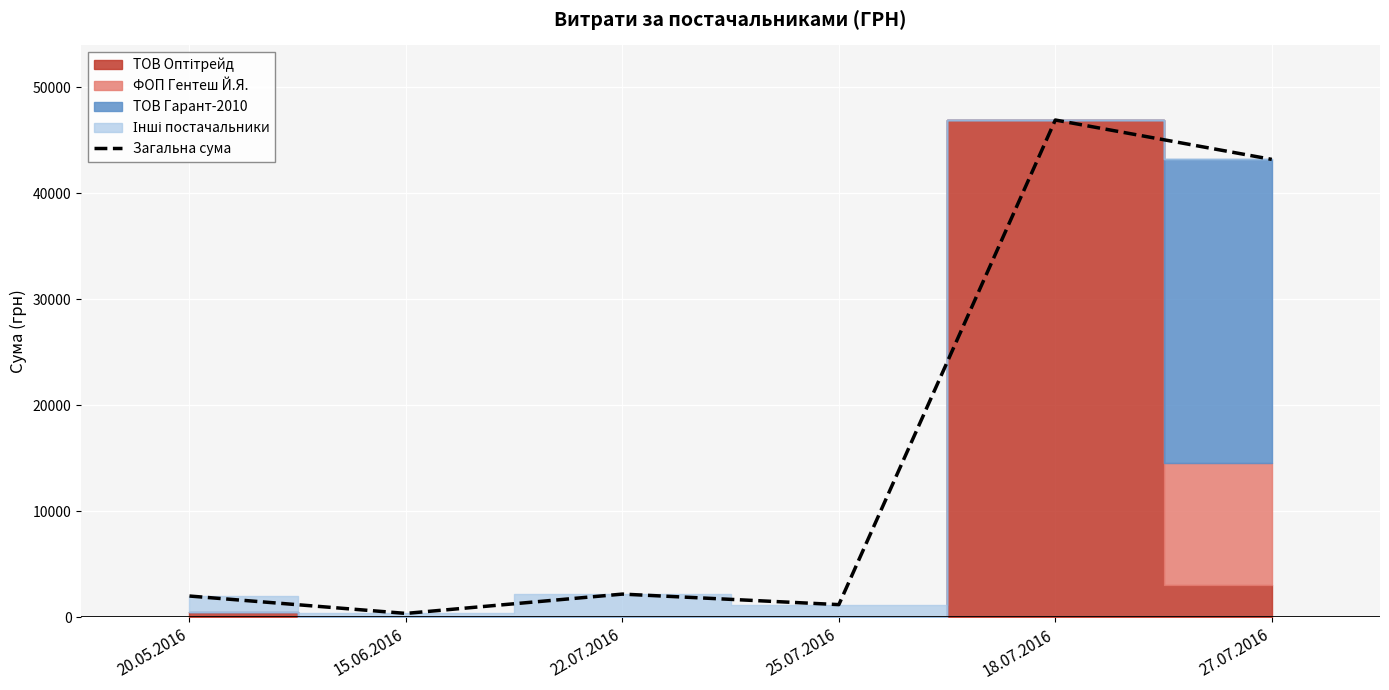

Where is the first local maximum?

22.07.2016